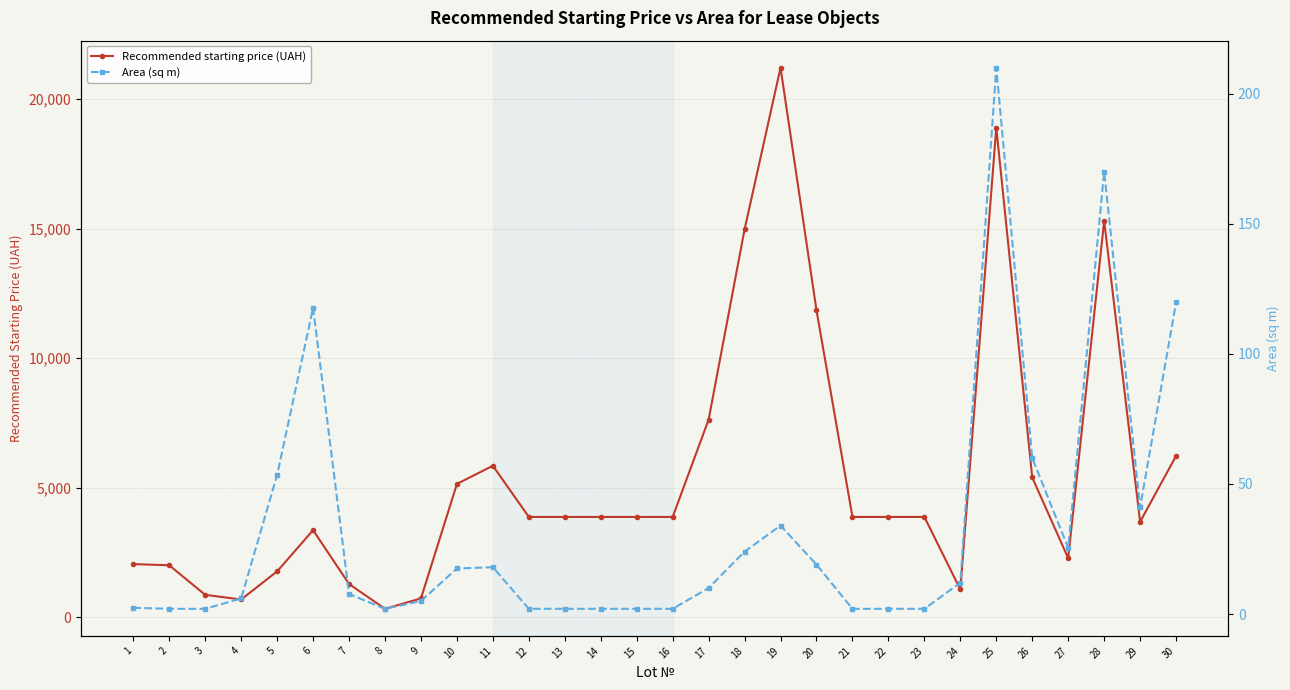

Which series has the largest total across all categories?

Recommended starting price (UAH)